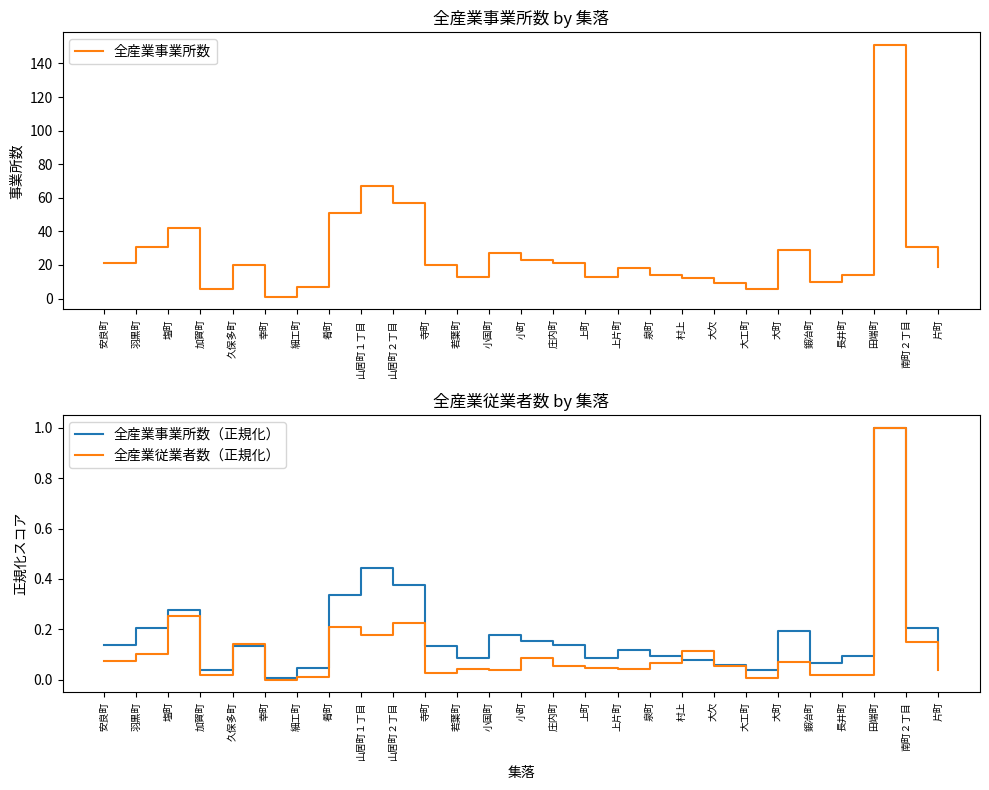

In 全産業事業所数, how many points are lower than both neighbors (excluding endpoints)?

6